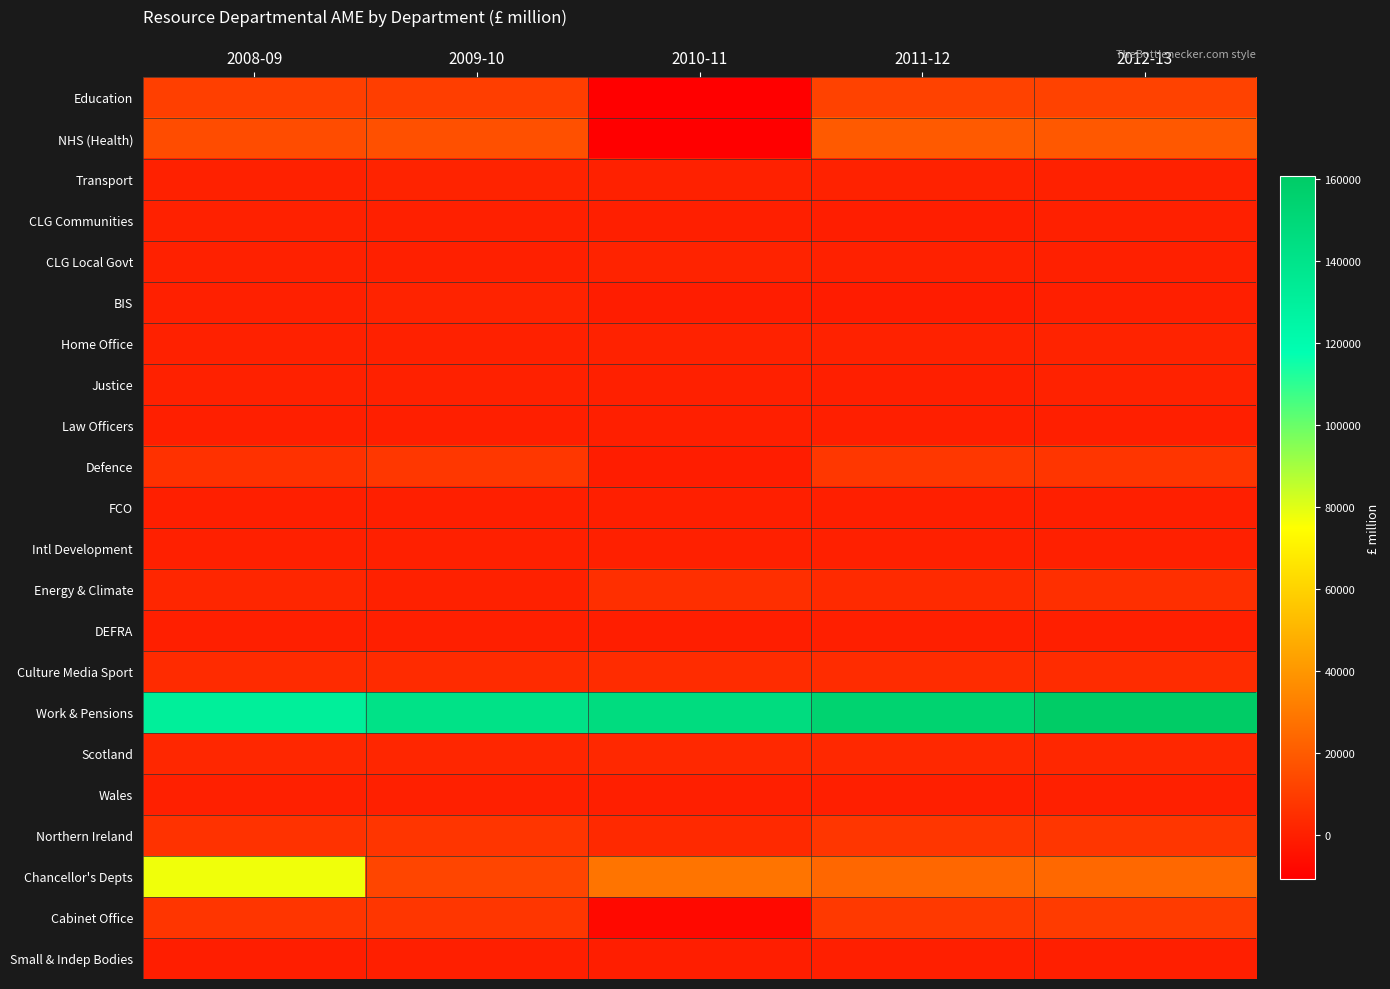

Reading left to right, what are all the values shown in this chart?

Education: 2008-09=10641.7	2009-10=10427.3	2010-11=-10464.6	2011-12=11773.5	2012-13=11598.4
NHS (Health): 2008-09=14983.8	2009-10=16223.4	2010-11=-10975.7	2011-12=19581.7	2012-13=18878.4
Transport: 2008-09=571.6	2009-10=1143.4	2010-11=501.1	2011-12=875.5	2012-13=590.3
CLG Communities: 2008-09=613.3	2009-10=255.3	2010-11=-111.6	2011-12=-350.1	2012-13=408.9
CLG Local Govt: 2008-09=661.3	2009-10=283.9	2010-11=1106.7	2011-12=732.3	2012-13=144.1
BIS: 2008-09=312.9	2009-10=1336.6	2010-11=-823.8	2011-12=-1157.5	2012-13=-91.8
Home Office: 2008-09=713.9	2009-10=679.4	2010-11=920.2	2011-12=1061.2	2012-13=1260.2
Justice: 2008-09=449.6	2009-10=605.7	2010-11=276.4	2011-12=-33.2	2012-13=915.1
Law Officers: 2008-09=10.9	2009-10=16.7	2010-11=-12.7	2011-12=4.8	2012-13=5.5
Defence: 2008-09=6102.0	2009-10=7894.9	2010-11=-877.9	2011-12=8038.5	2012-13=7360.2
FCO: 2008-09=-9.5	2009-10=85.9	2010-11=34.5	2011-12=61.1	2012-13=88.0
Intl Development: 2008-09=213.2	2009-10=331.1	2010-11=302.6	2011-12=104.3	2012-13=190.8
Energy & Climate: 2008-09=2435.1	2009-10=756.5	2010-11=5240.9	2011-12=3742.3	2012-13=5388.0
DEFRA: 2008-09=-55.8	2009-10=-72.9	2010-11=-437.5	2011-12=-51.4	2012-13=-29.1
Culture Media Sport: 2008-09=3893.1	2009-10=4059.9	2010-11=4369.1	2011-12=4215.1	2012-13=4177.8
Work & Pensions: 2008-09=131215.4	2009-10=141937.9	2010-11=146544.2	2011-12=154477.6	2012-13=160760.7
Scotland: 2008-09=2486.5	2009-10=2323.0	2010-11=3055.0	2011-12=3073.1	2012-13=2754.3
Wales: 2008-09=137.9	2009-10=292.8	2010-11=53.2	2011-12=71.8	2012-13=141.1
Northern Ireland: 2008-09=6466.3	2009-10=7230.1	2010-11=3187.3	2011-12=7516.1	2012-13=7655.9
Chancellor's Depts: 2008-09=77253.9	2009-10=12776.5	2010-11=28589.7	2011-12=24025.7	2012-13=24369.7
Cabinet Office: 2008-09=7172.2	2009-10=7481.2	2010-11=-7466.1	2011-12=8738.5	2012-13=9430.9
Small & Indep Bodies: 2008-09=-363.2	2009-10=-221.8	2010-11=-258.8	2011-12=-147.2	2012-13=-109.6